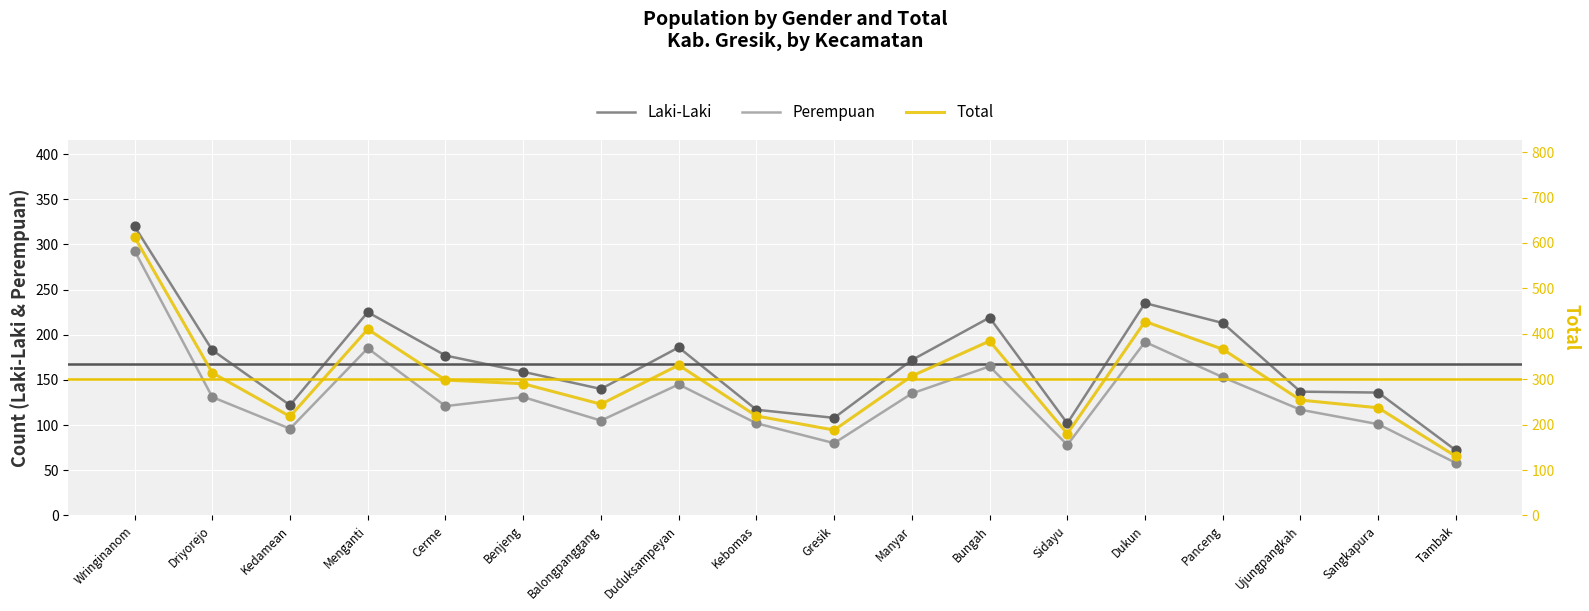

Is the value of Perempuan at Balongpanggang greater than the value of Total at Driyorejo?

No